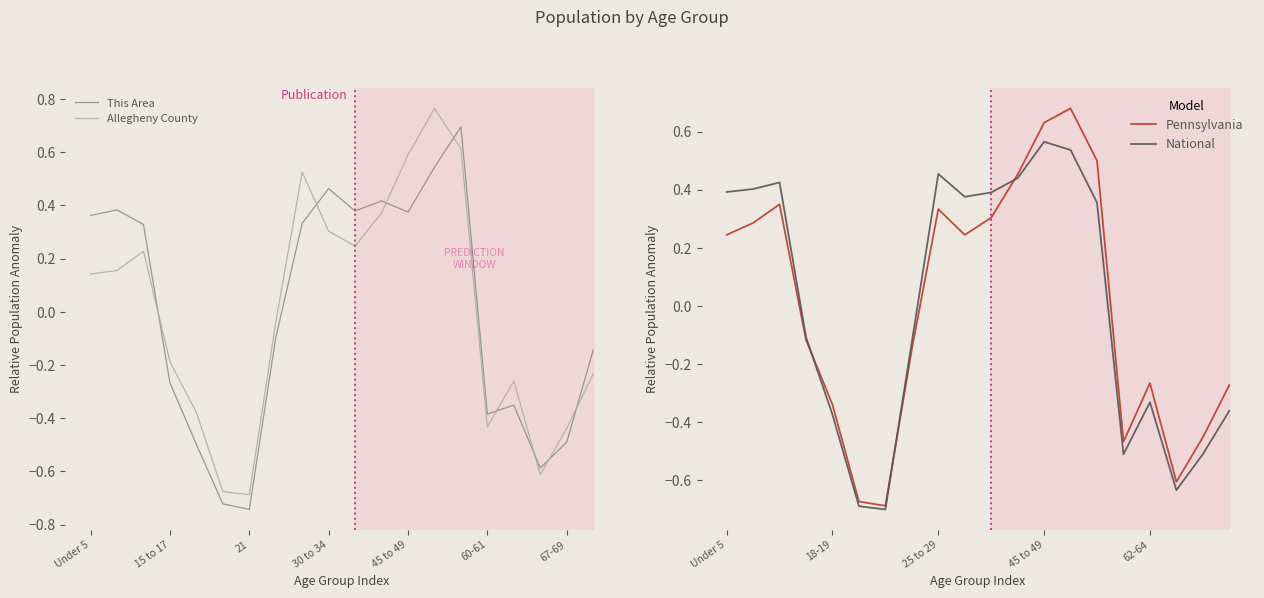

How many lines are shown in the chart?

4